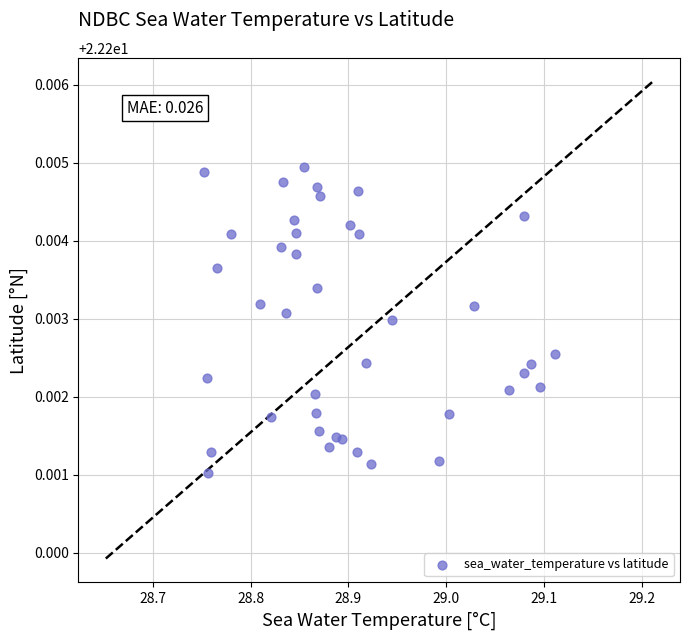

What is the range of X values (max minus min)?

0.4